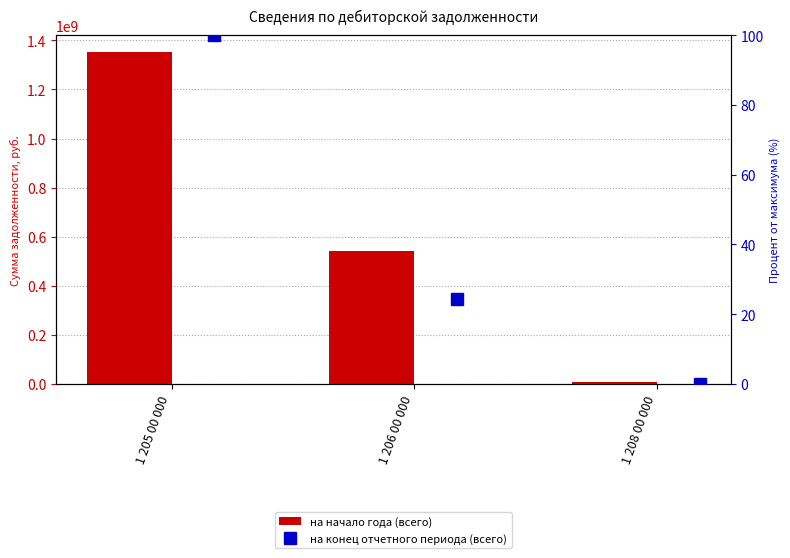

How many groups of bars are there?

3